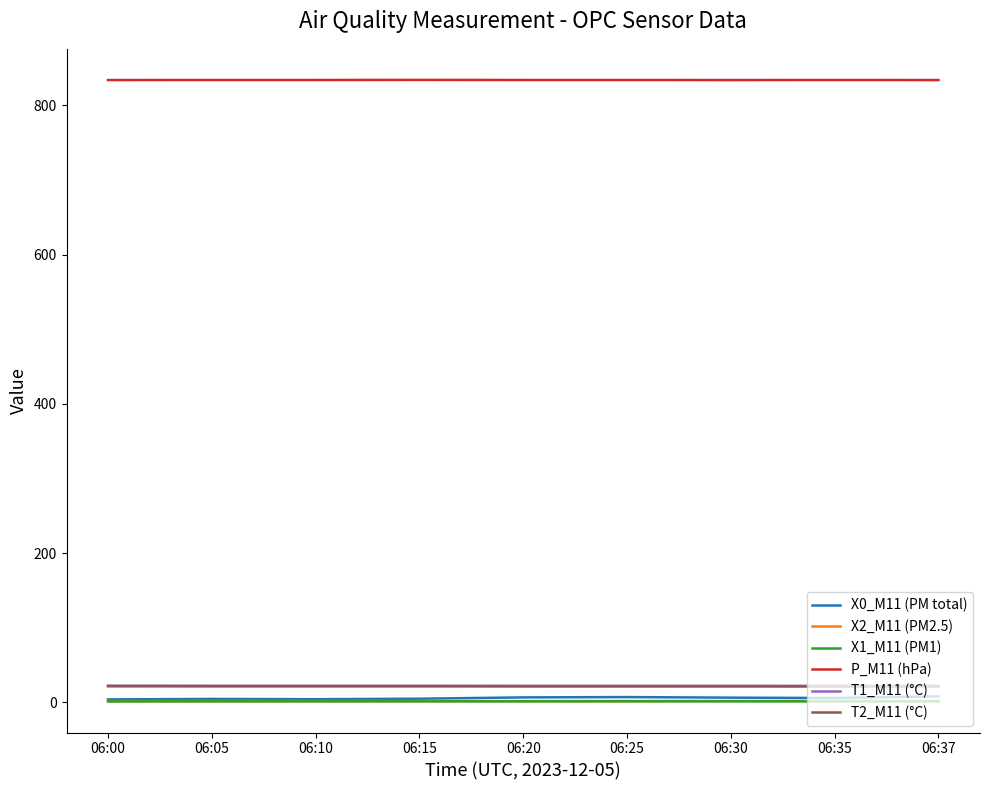

What is the difference between the T2_M11 (°C) values at 06:10 and 06:00?

0.1